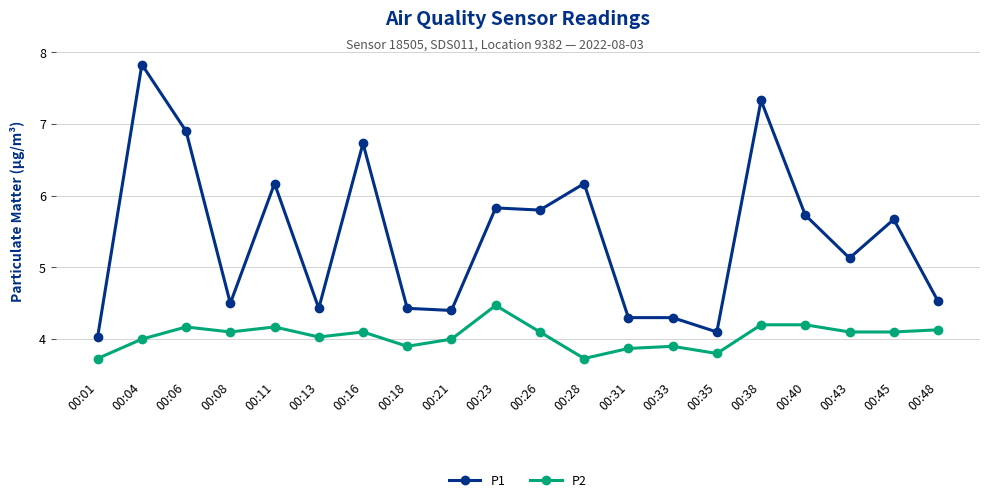

Reading left to right, extract all data points from this chart.

P1: 00:01=4.0	00:04=7.8	00:06=6.9	00:08=4.5	00:11=6.2	00:13=4.4	00:16=6.7	00:18=4.4	00:21=4.4	00:23=5.8	00:26=5.8	00:28=6.2	00:31=4.3	00:33=4.3	00:35=4.1	00:38=7.3	00:40=5.7	00:43=5.1	00:45=5.7	00:48=4.5
P2: 00:01=3.7	00:04=4.0	00:06=4.2	00:08=4.1	00:11=4.2	00:13=4.0	00:16=4.1	00:18=3.9	00:21=4.0	00:23=4.5	00:26=4.1	00:28=3.7	00:31=3.9	00:33=3.9	00:35=3.8	00:38=4.2	00:40=4.2	00:43=4.1	00:45=4.1	00:48=4.1